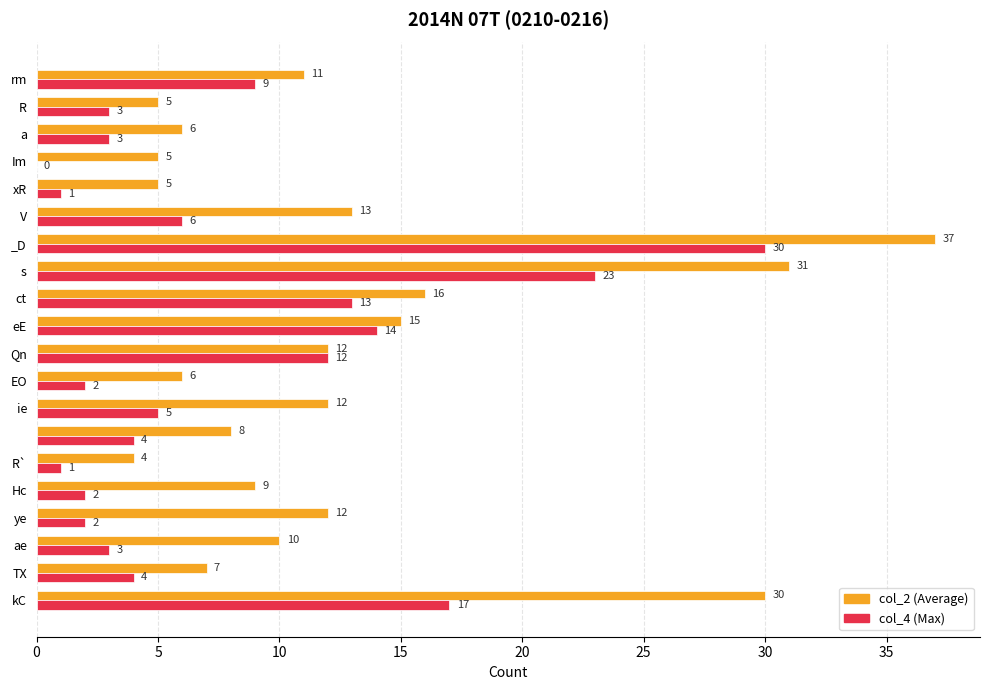

What is the maximum value shown in the chart?

37